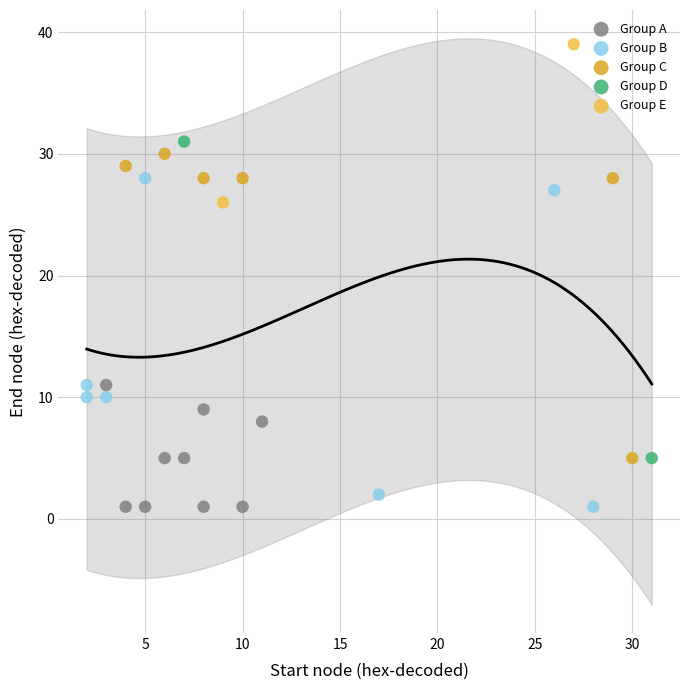

Which series has the widest spread of Y values?

Group B